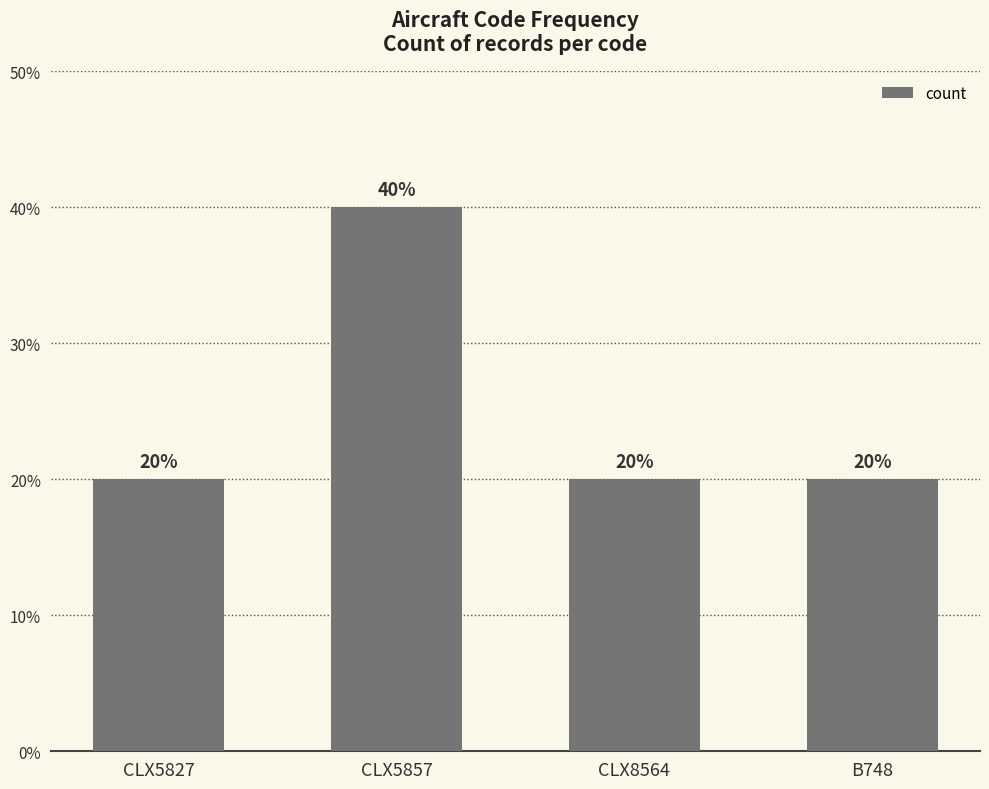

Which category has the highest value across all series?

CLX5857